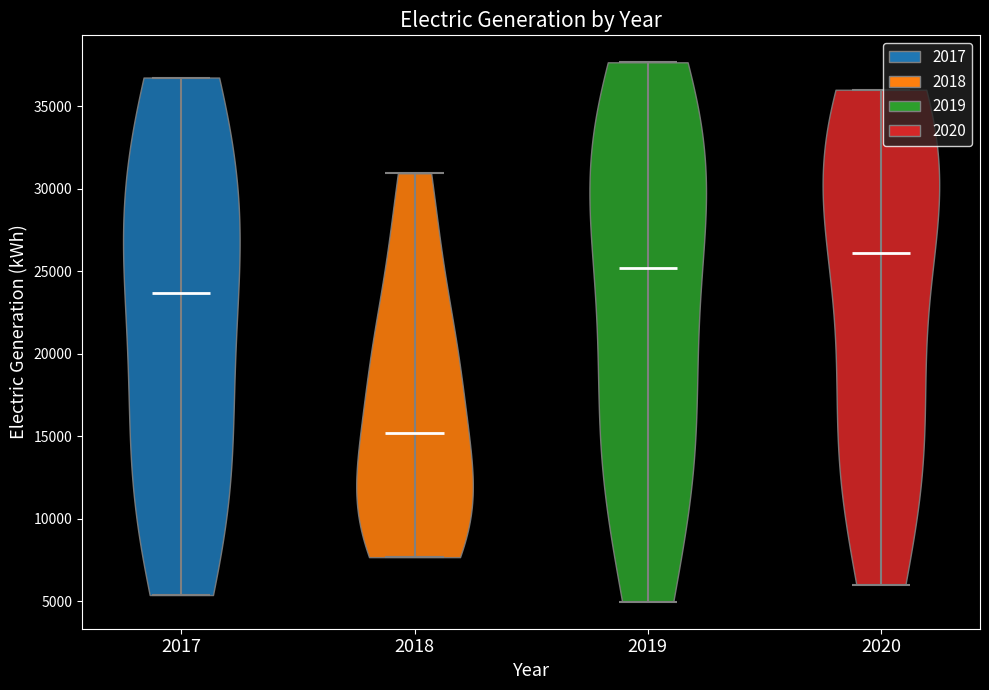

Which violin has the lowest median line?

2018